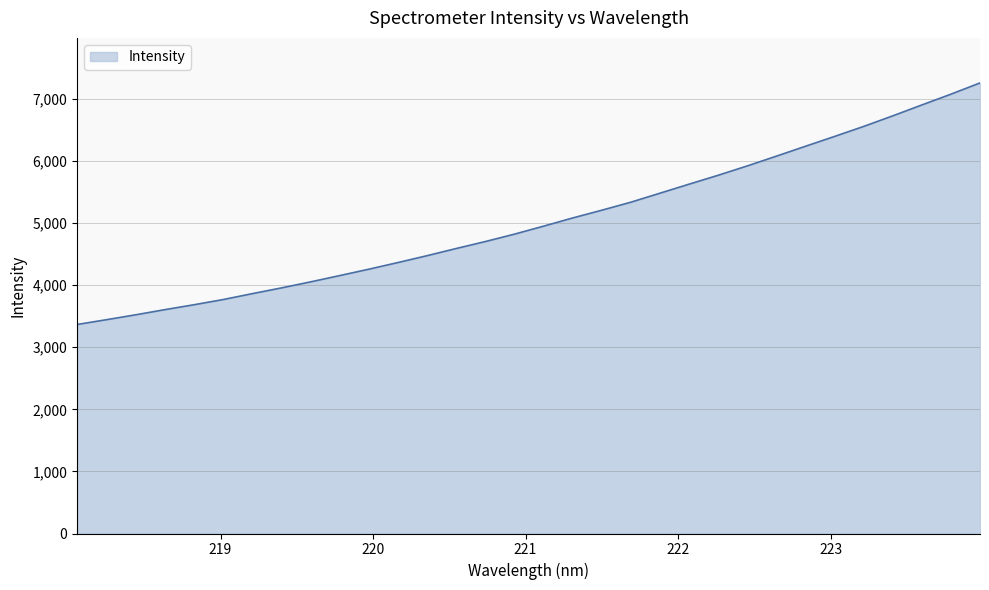

What is the difference between the maximum and minimum values?

3890.7